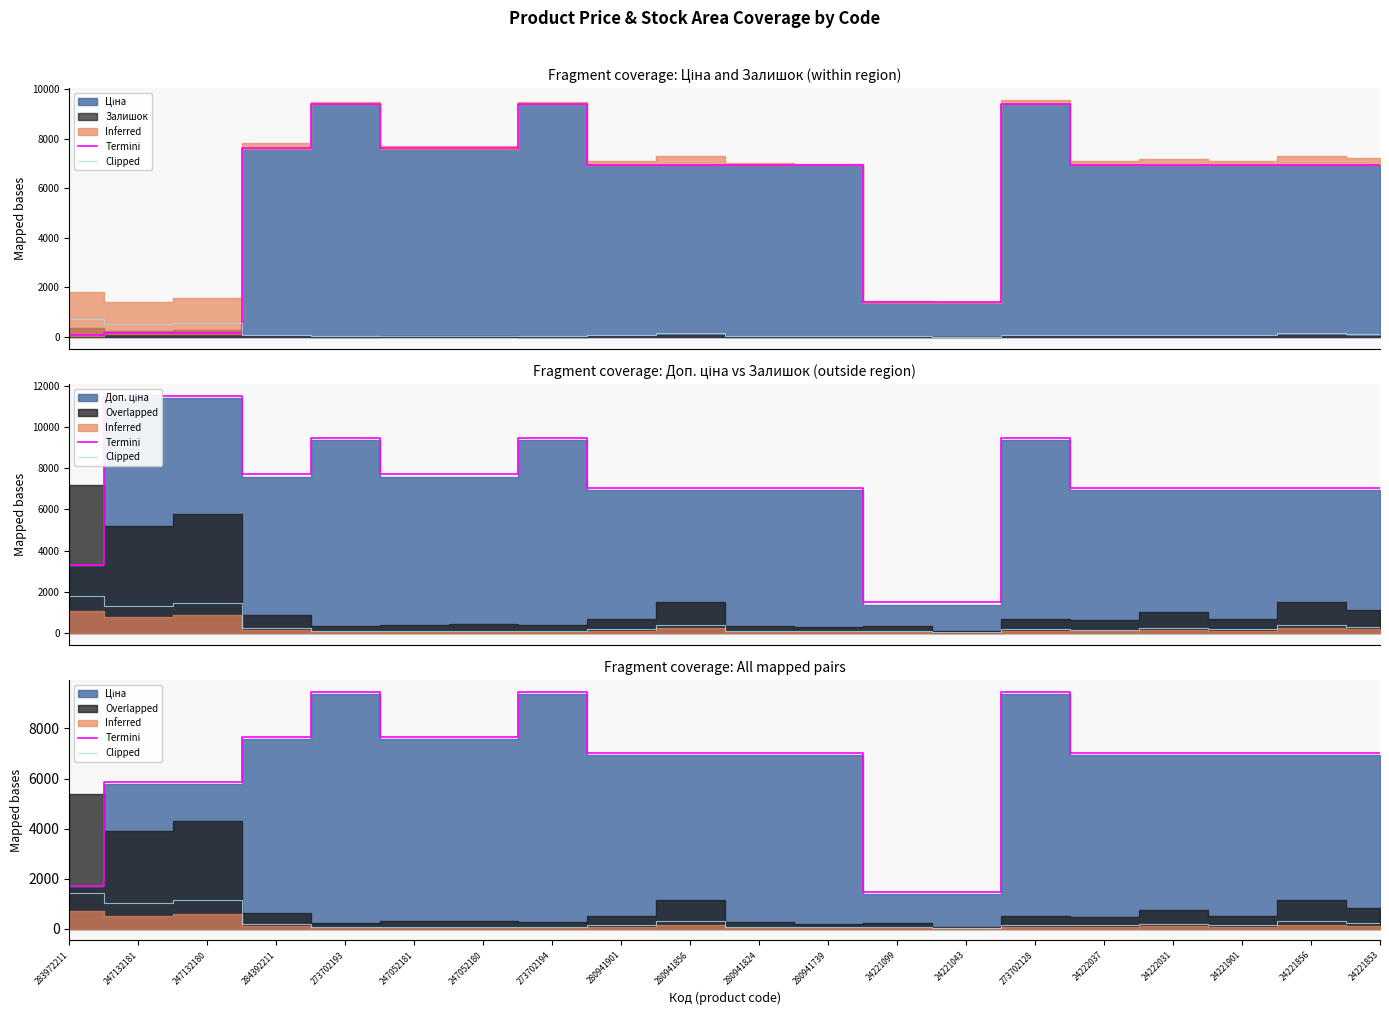

At which category does Termini reach its first local peak?

273702193